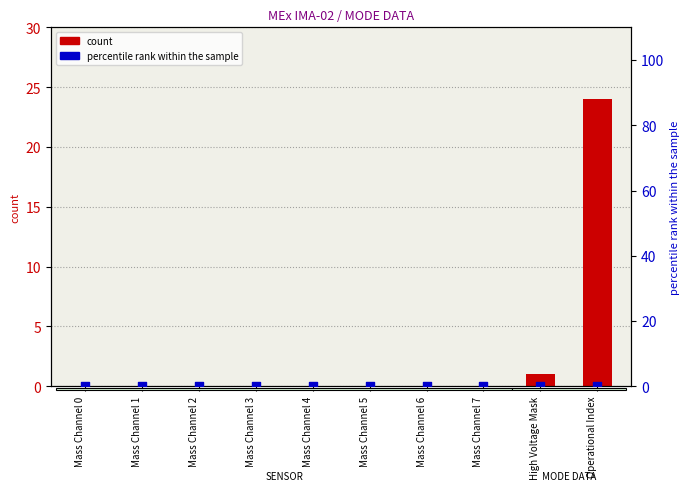

Is the value of percentile rank within the sample at Mass Channel 5 greater than the value of count at Mass Channel 0?

No